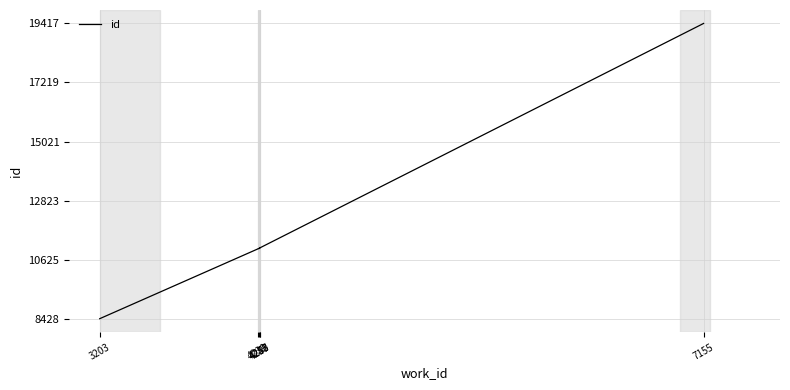

What is the label of the 6th point from the right?

4239